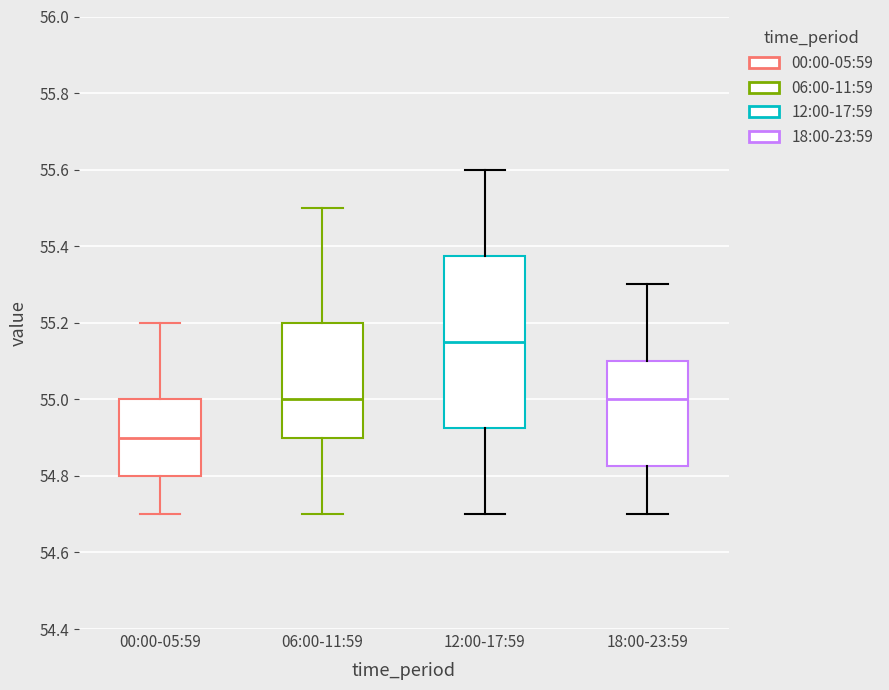

Where does the lower whisker of the box for 06:00-11:59 end on the y-axis? The values are not printed on the chart, so give them approximately, as read against the axis.

54.70